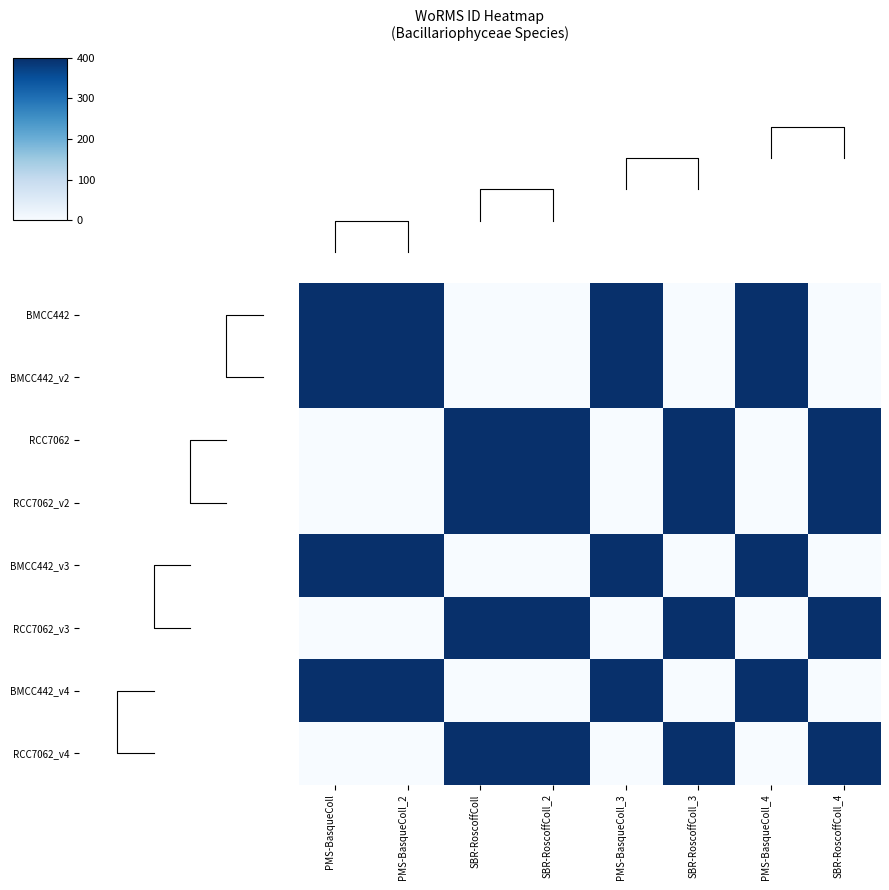

How many series are shown in this chart?

8